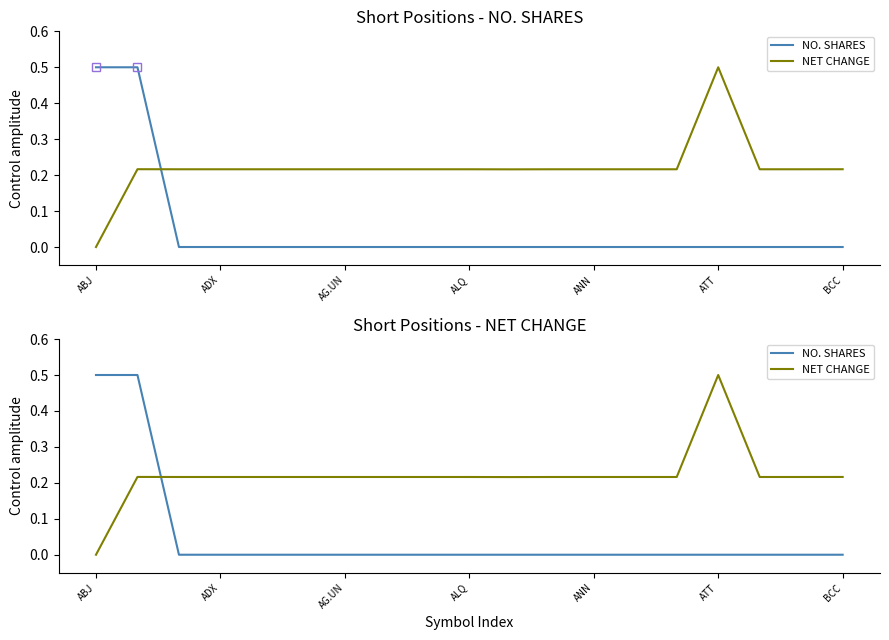

At how many categories does at least one series exceed 0?

19